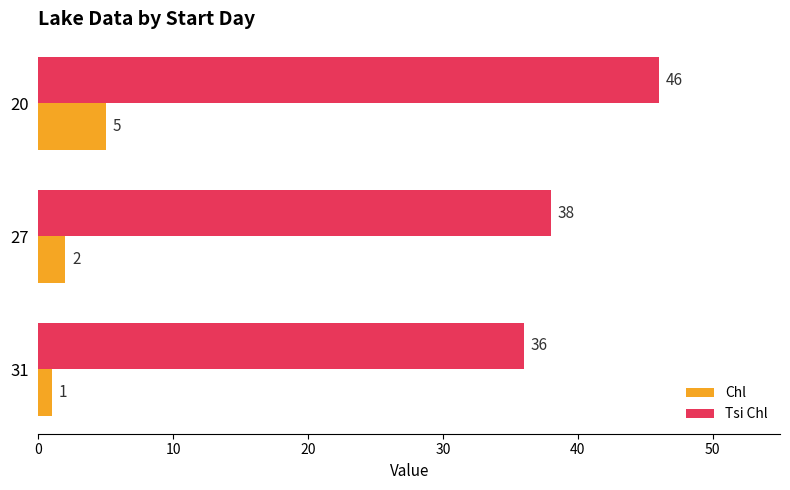

At how many categories does at least one series exceed 28?

3